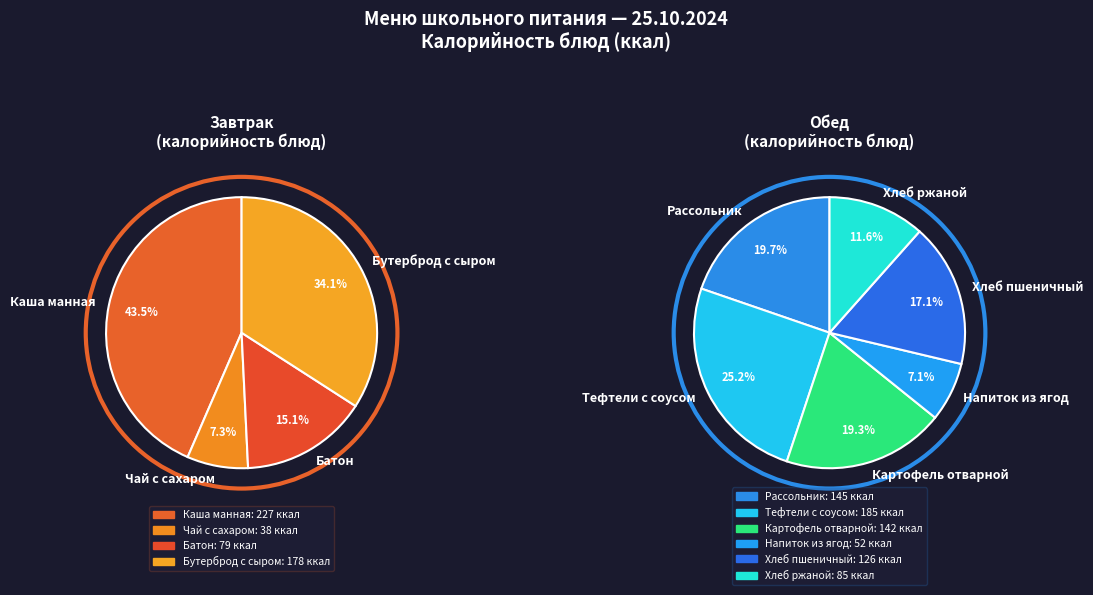

Rank the categories by value from highest to lowest.

Каша манная, Тефтели с соусом, Бутерброд с сыром, Рассольник, Картофель отварной, Хлеб пшеничный, Хлеб ржаной, Батон, Напиток из ягод, Чай с сахаром